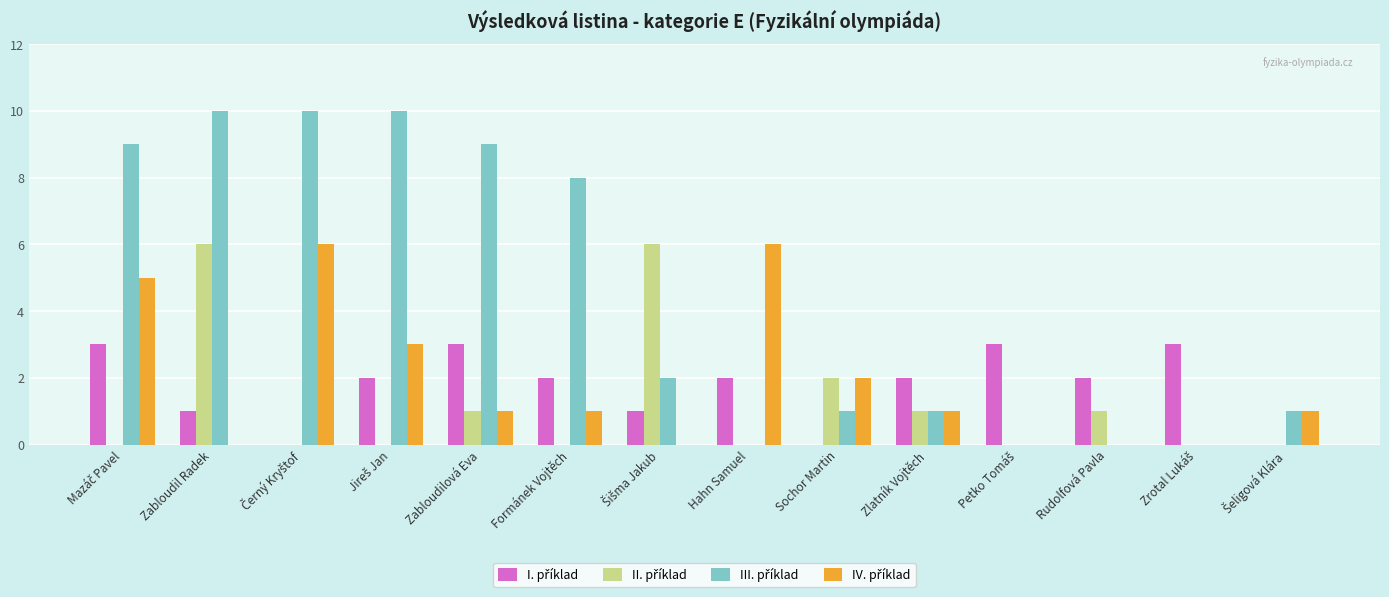

What is the maximum value shown in the chart?

10